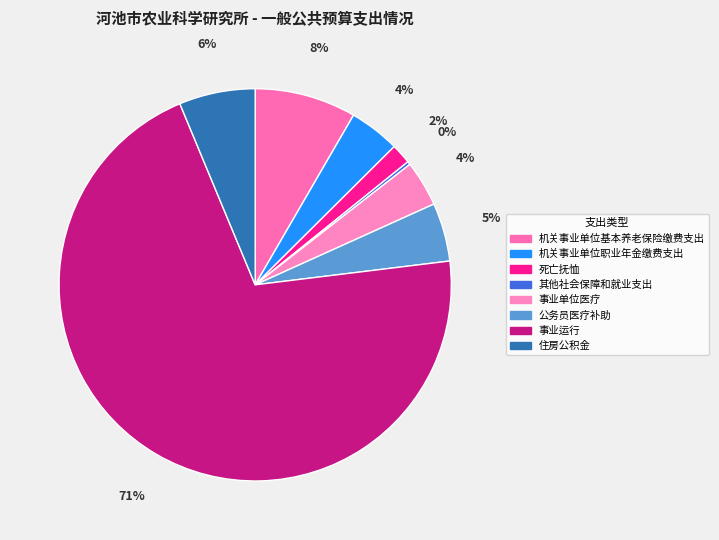

Which category has the biggest portion of the pie?

事业运行